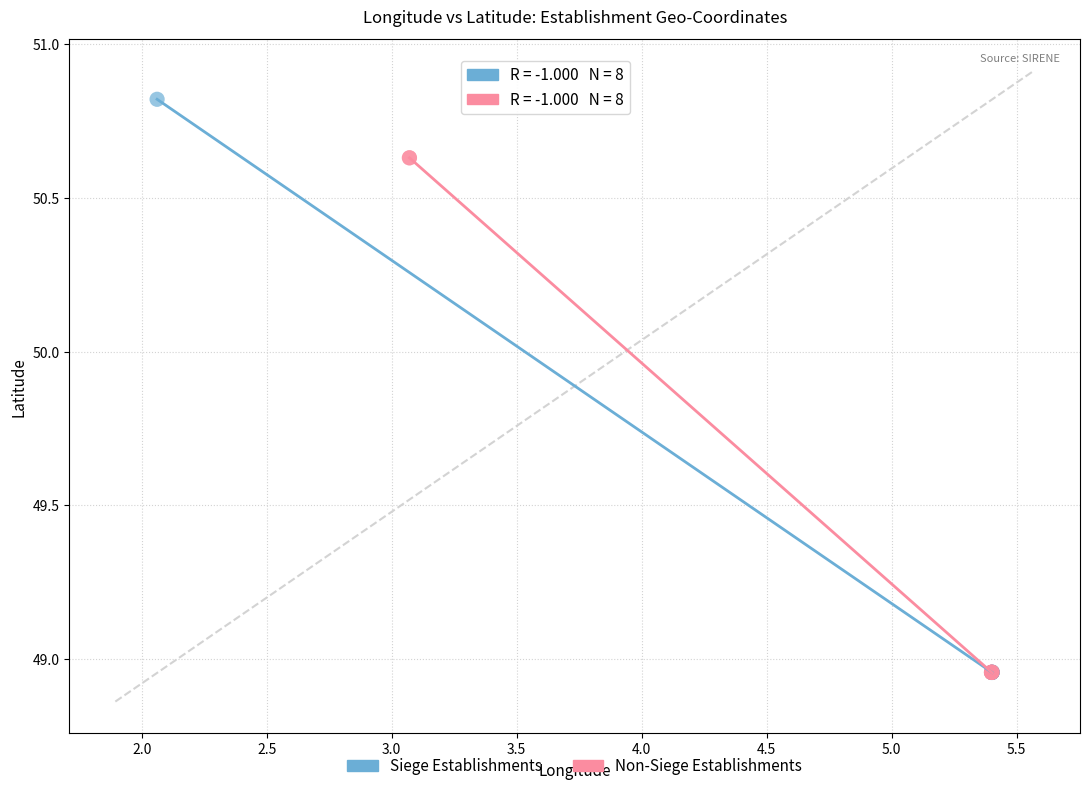

Which series contains the highest Y value?

Siege Establishments